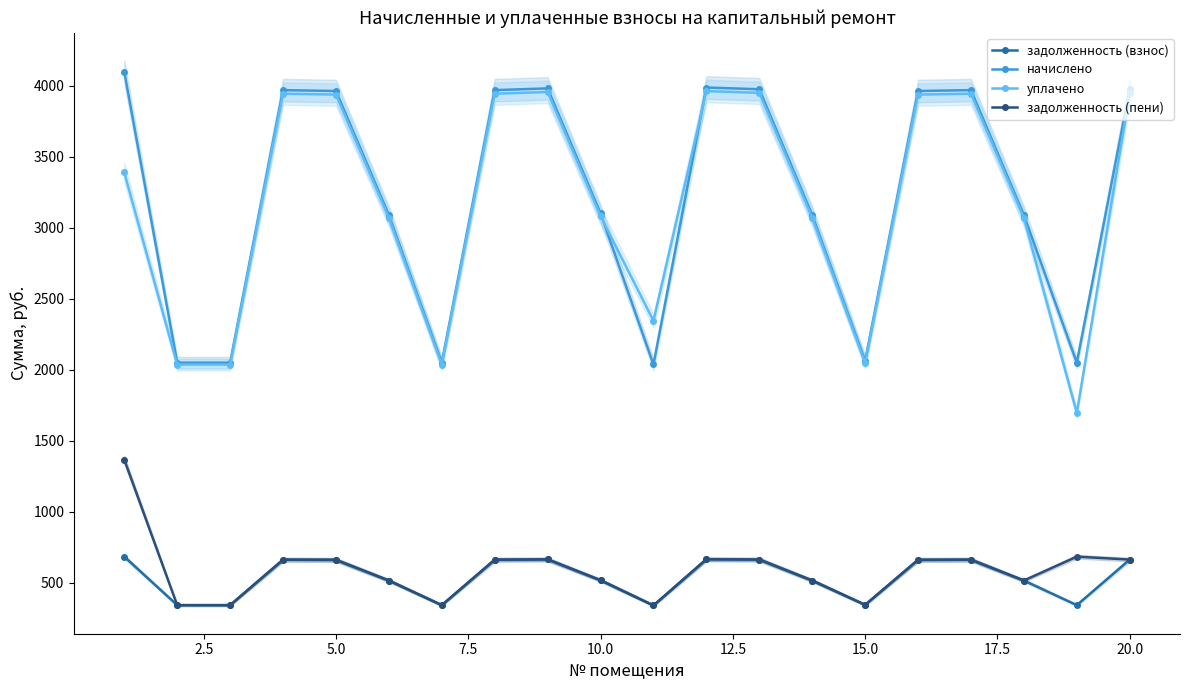

True or false: задолженность (взнос) and начислено intersect in this chart.

False